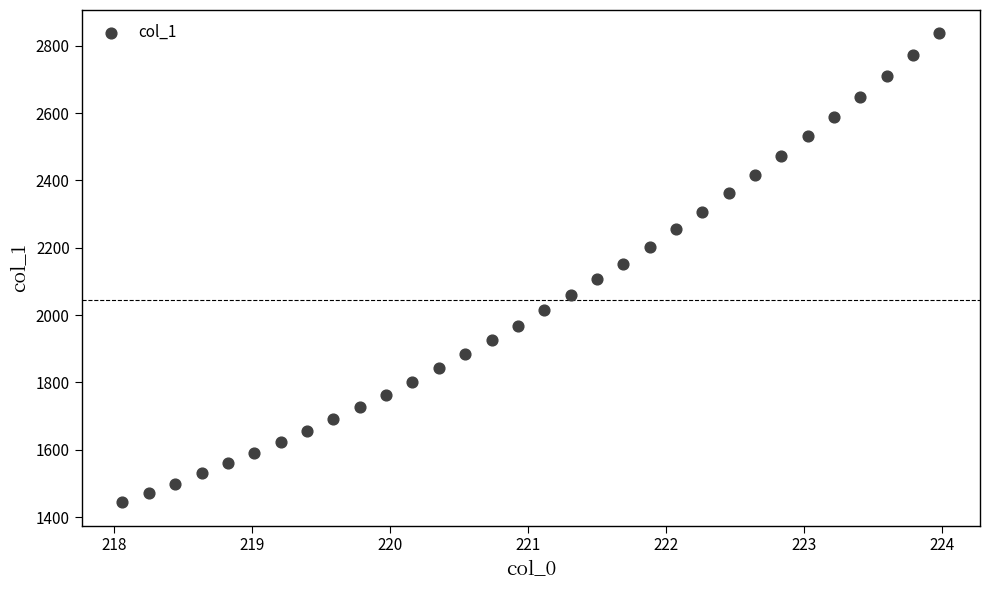

What is the range of X values (max minus min)?

5.9